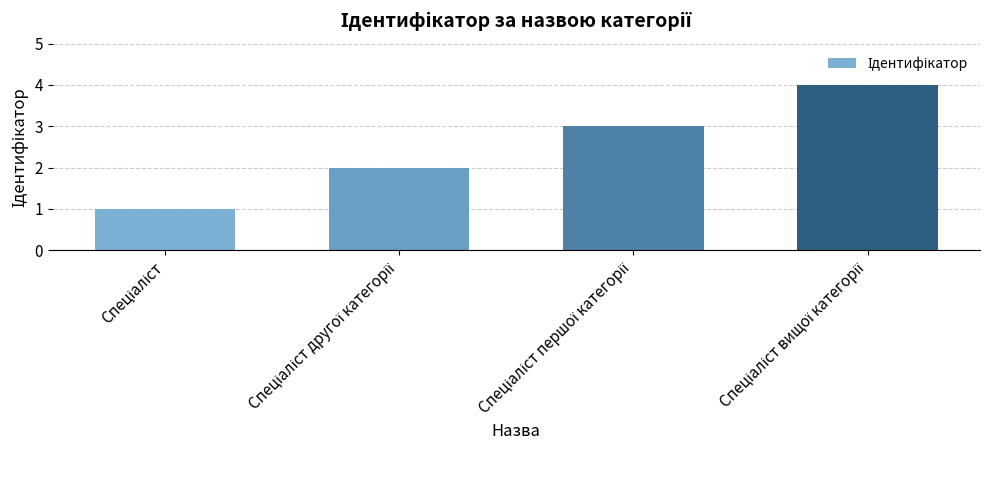

What is the greatest value displayed?

4